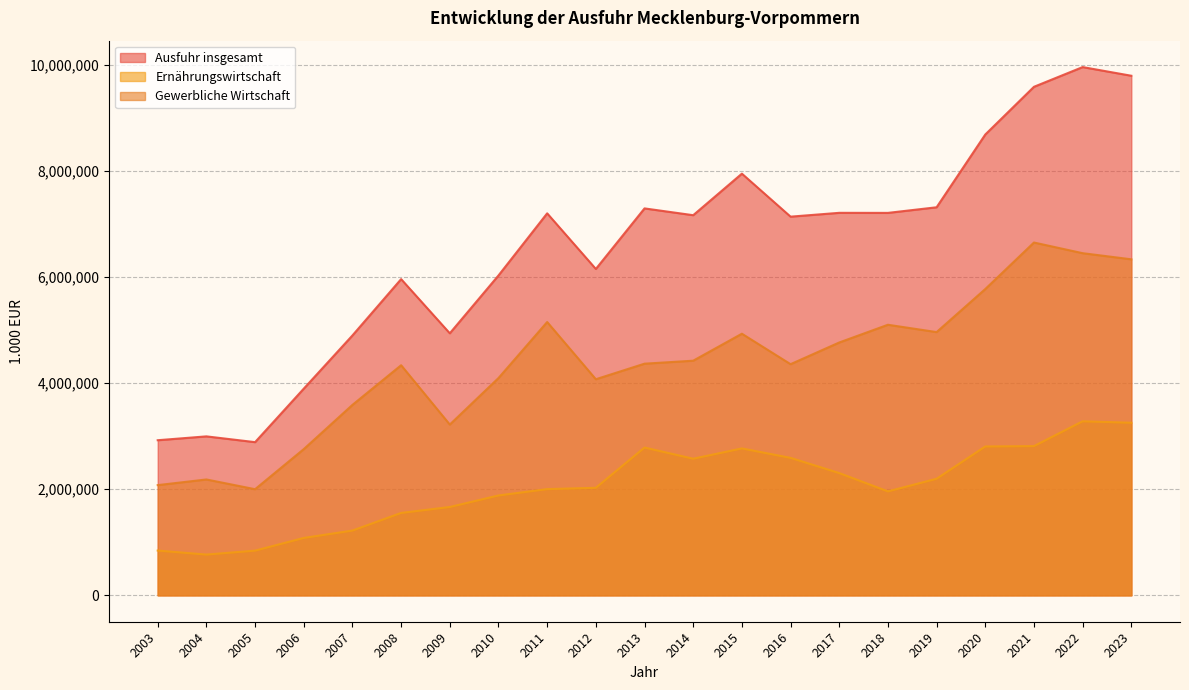

At which category is the sum across all series the highest?

2022